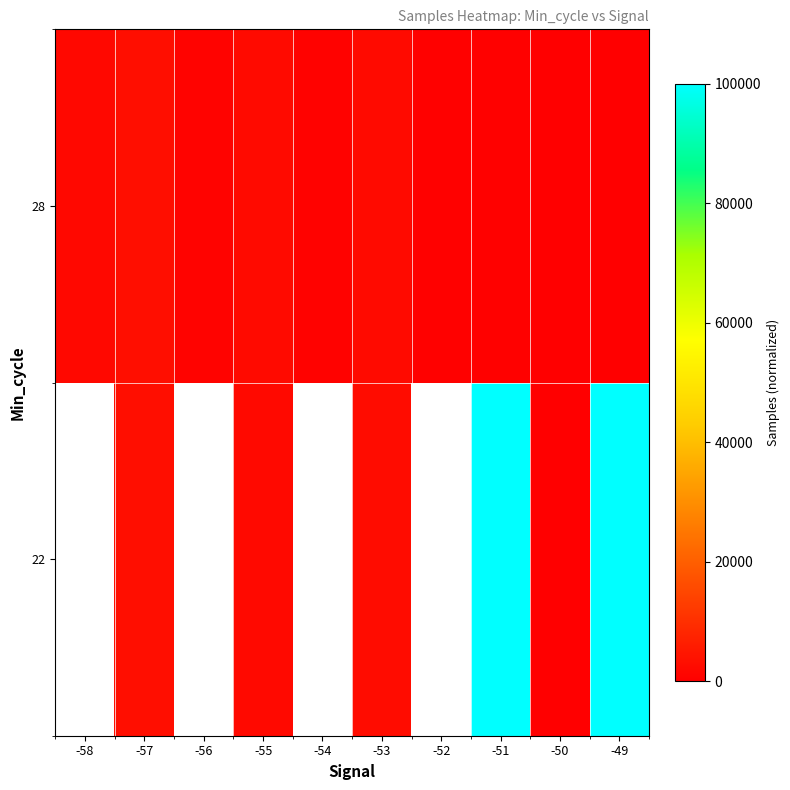

Rank the categories by row_0 value from highest to lowest.

-58, -57, -56, -55, -54, -53, -52, -51, -49, -50